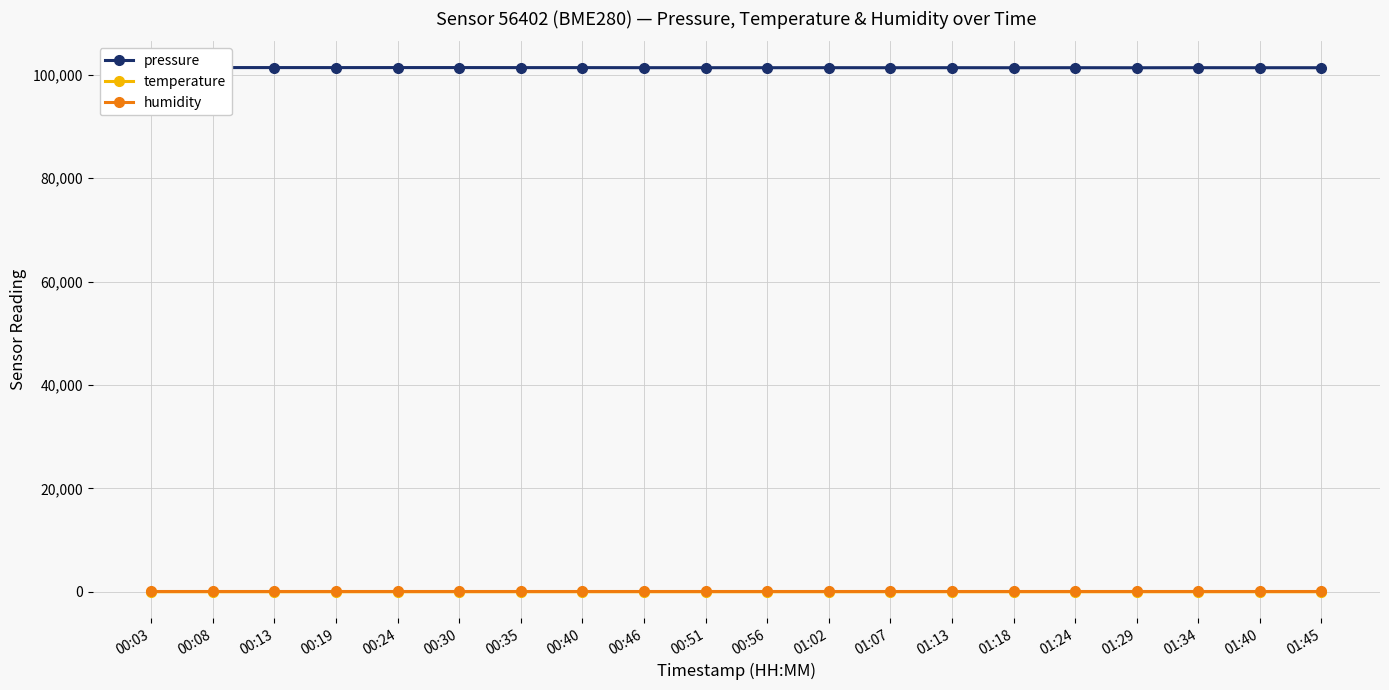

List the series in order of their peak value, highest first.

pressure, humidity, temperature